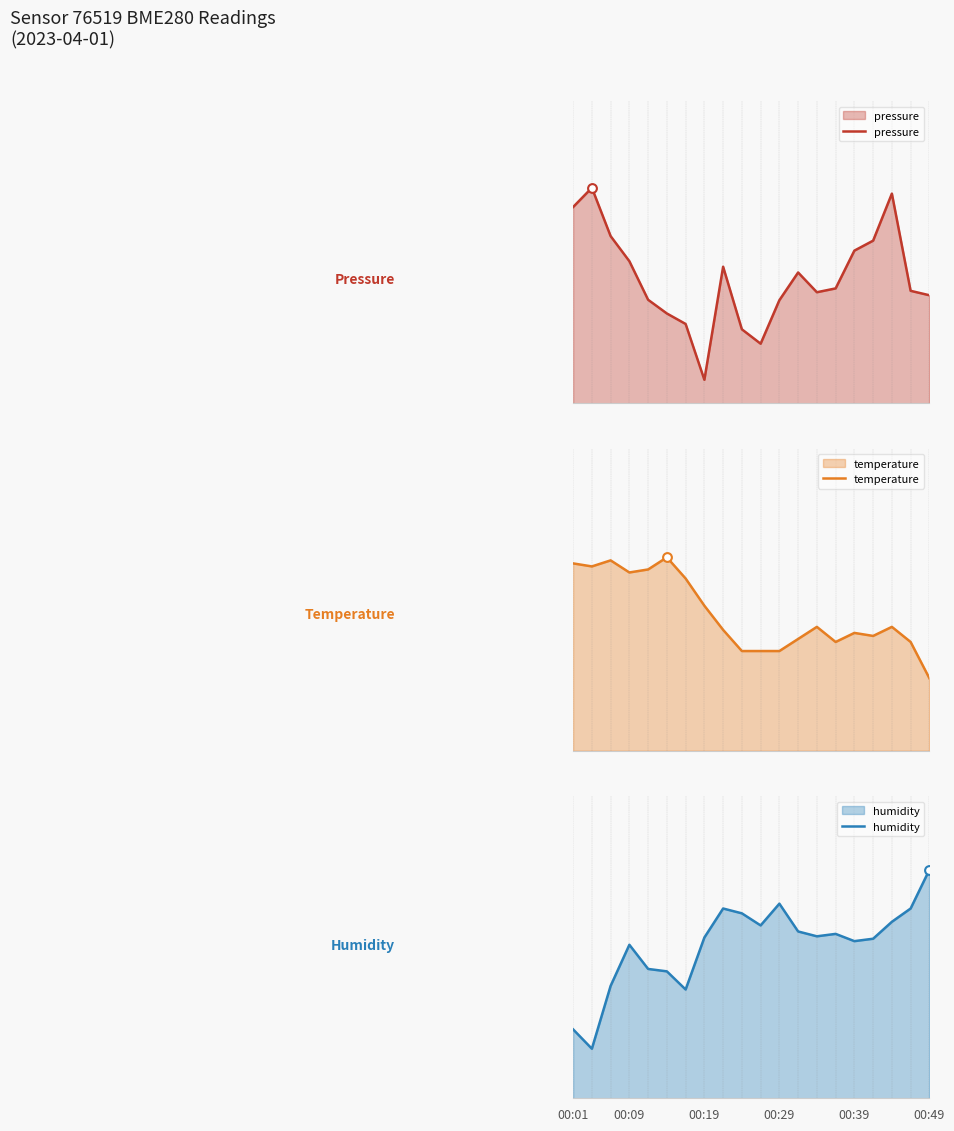

What is the total value across all series at 17?

98603.7